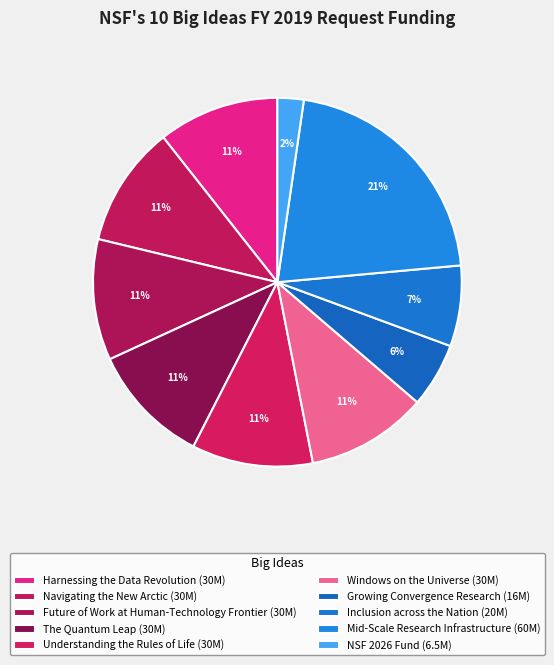

How many segments does this pie chart have?

10